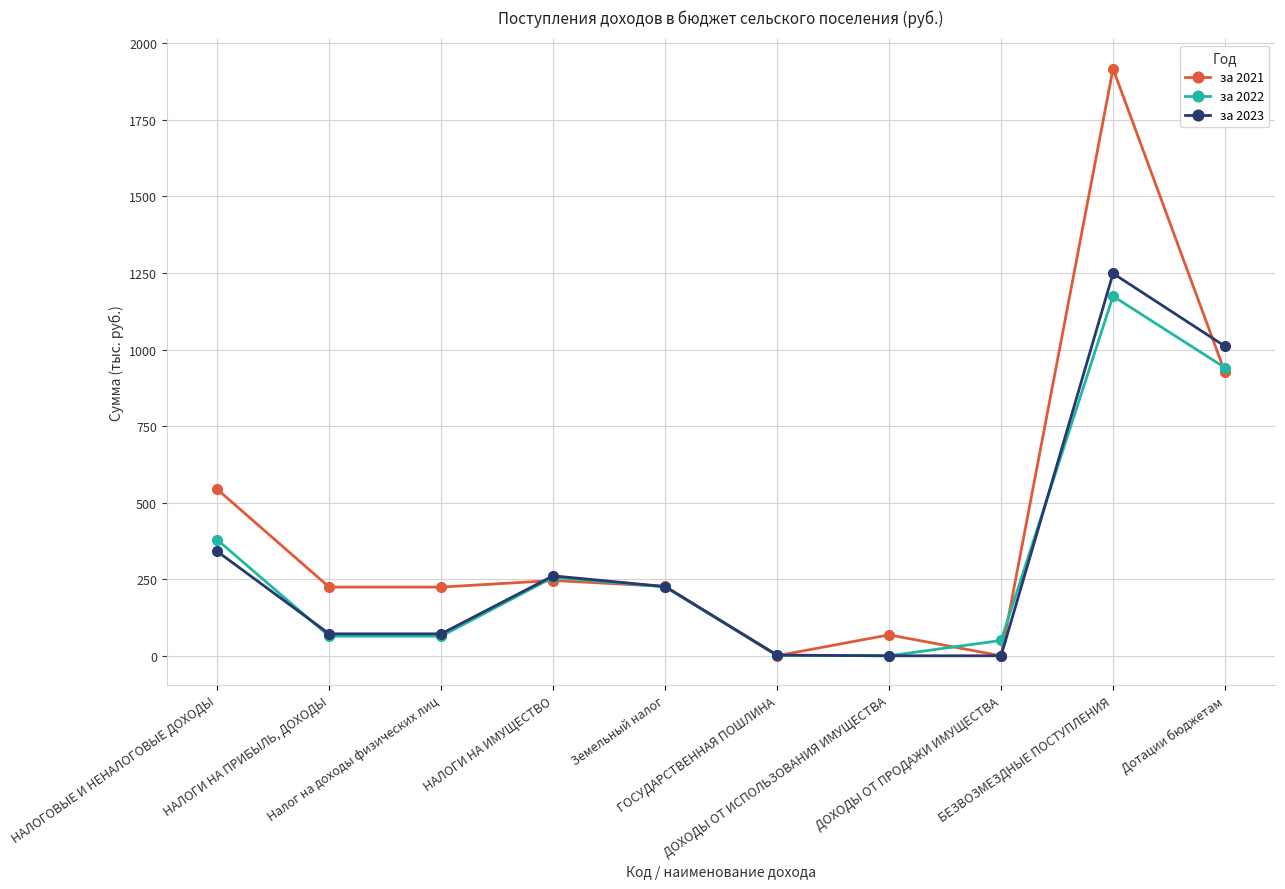

At which label does за 2021 first exceed 226?

НАЛОГОВЫЕ И НЕНАЛОГОВЫЕ ДОХОДЫ